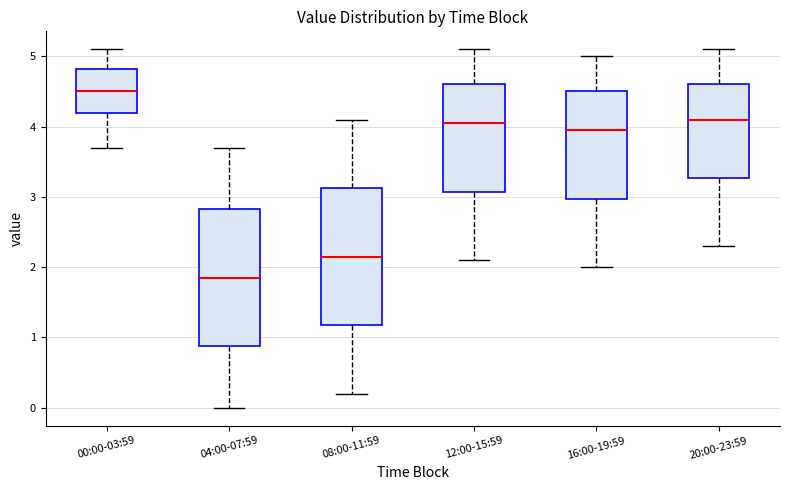

Reading left to right, read every box against the y-axis: the position of its median line, the range the box covers, and the ends of its whiskers. The values are not printed on the chart, so give them approximately, as read against the axis.

00:00-03:59: median 4.5, box 4.2 to 4.8, whiskers 3.7 to 5.1
04:00-07:59: median 1.9, box 0.9 to 2.8, whiskers 0.0 to 3.7
08:00-11:59: median 2.2, box 1.2 to 3.1, whiskers 0.2 to 4.1
12:00-15:59: median 4.1, box 3.1 to 4.6, whiskers 2.1 to 5.1
16:00-19:59: median 4.0, box 3.0 to 4.5, whiskers 2.0 to 5.0
20:00-23:59: median 4.1, box 3.3 to 4.6, whiskers 2.3 to 5.1